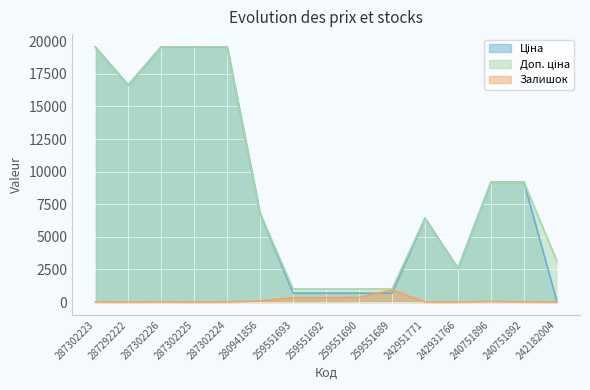

What is the difference between the highest and lowest values at 240751892?

9187.3